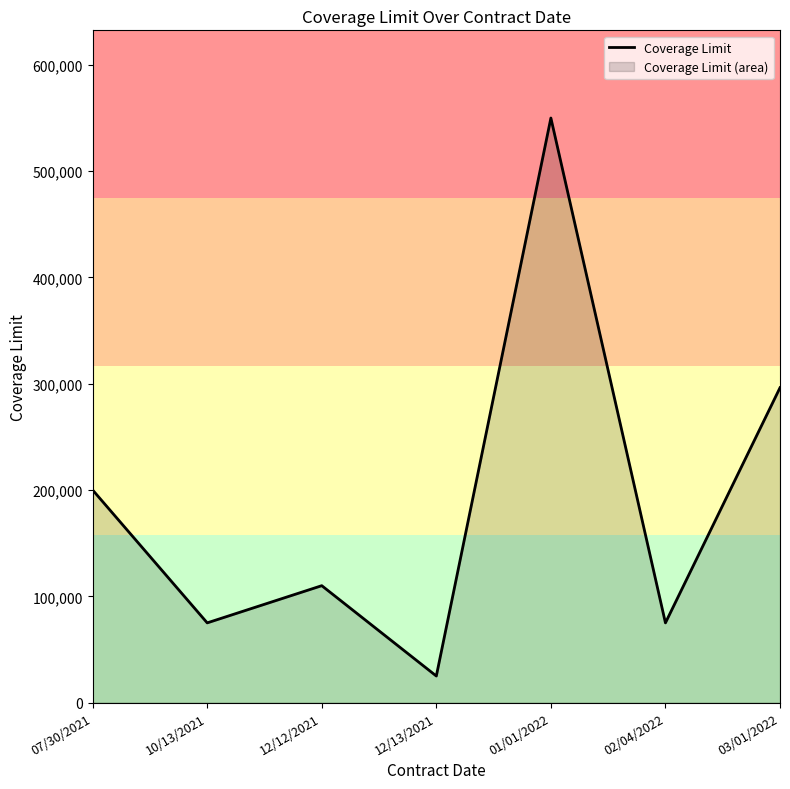

At which label does the data first exceed 110000?

07/30/2021